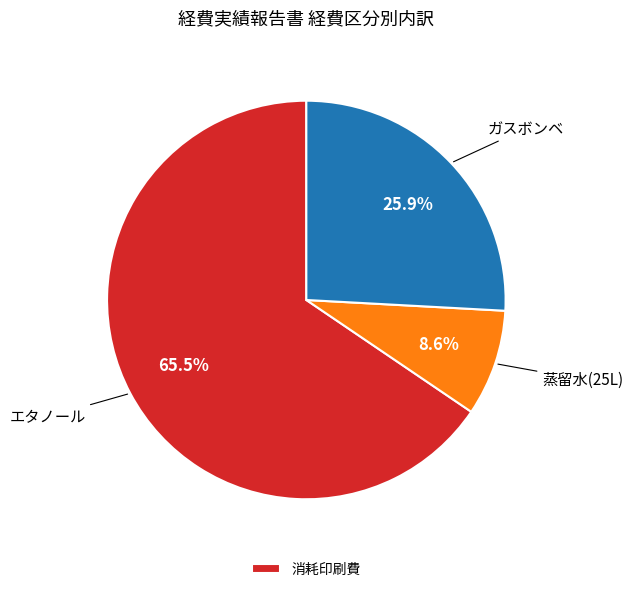

Is there a majority slice in this chart?

Yes